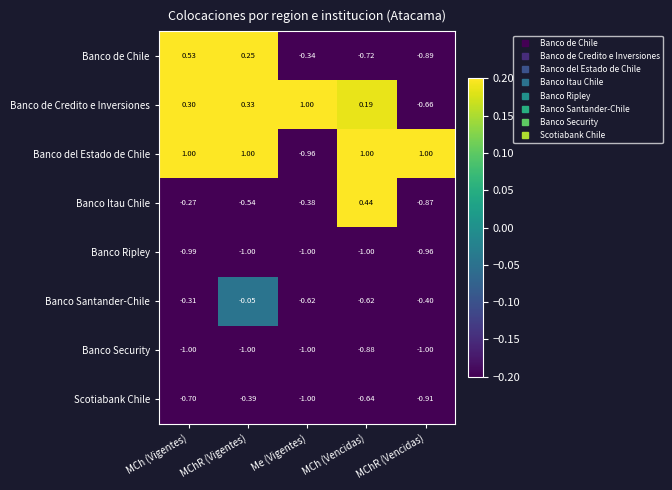

At which label does Banco de Chile reach its minimum?

MChR (Vencidas)